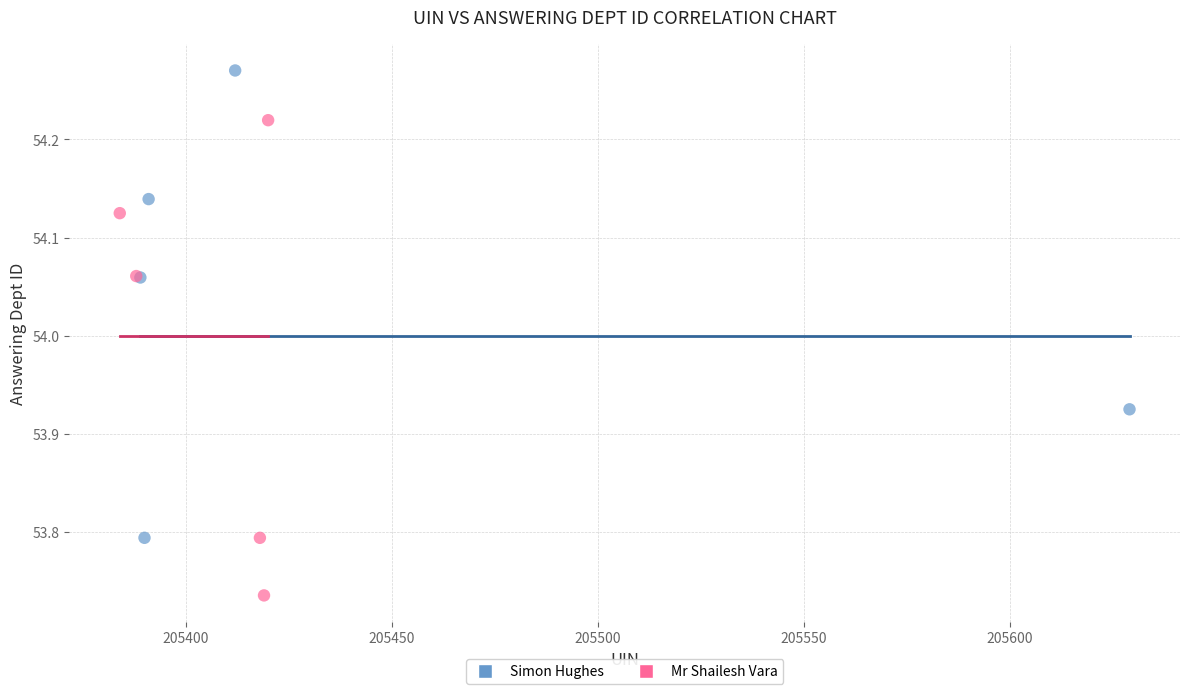

What are all the series names shown in the legend?

Simon Hughes, Mr Shailesh Vara